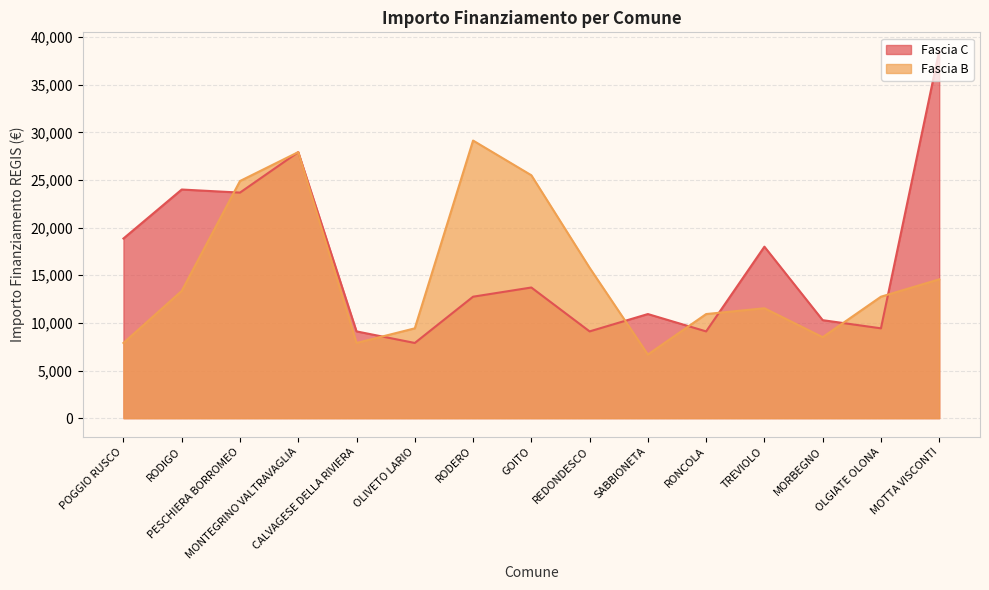

Where do Fascia C and Fascia B first cross each other?

RODIGO and PESCHIERA BORROMEO